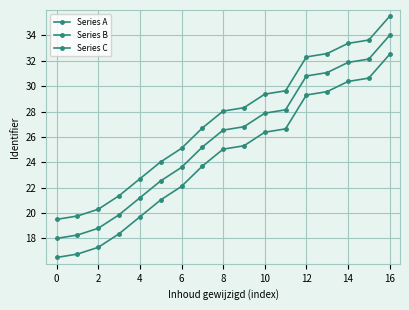

Which series has the largest total across all categories?

Series C